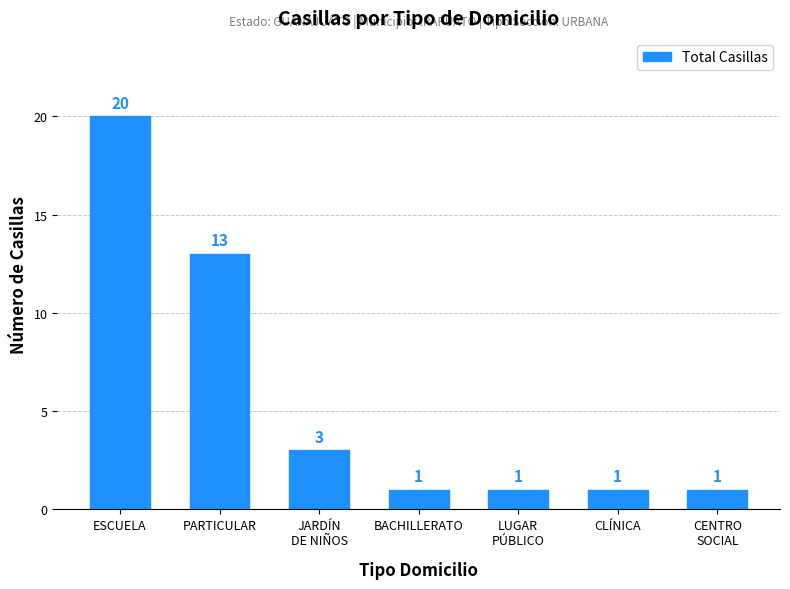

Reading left to right, extract all data points from this chart.

ESCUELA=20	PARTICULAR=13	JARDÍN
DE NIÑOS=3	BACHILLERATO=1	LUGAR
PÚBLICO=1	CLÍNICA=1	CENTRO
SOCIAL=1